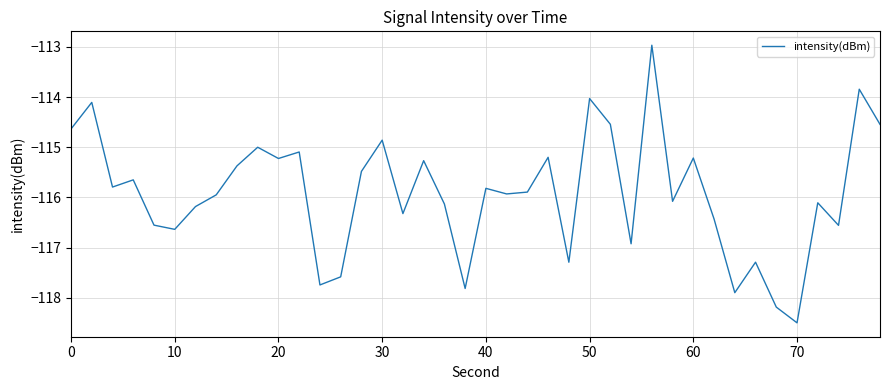

What is the difference between the maximum and minimum values?

5.5